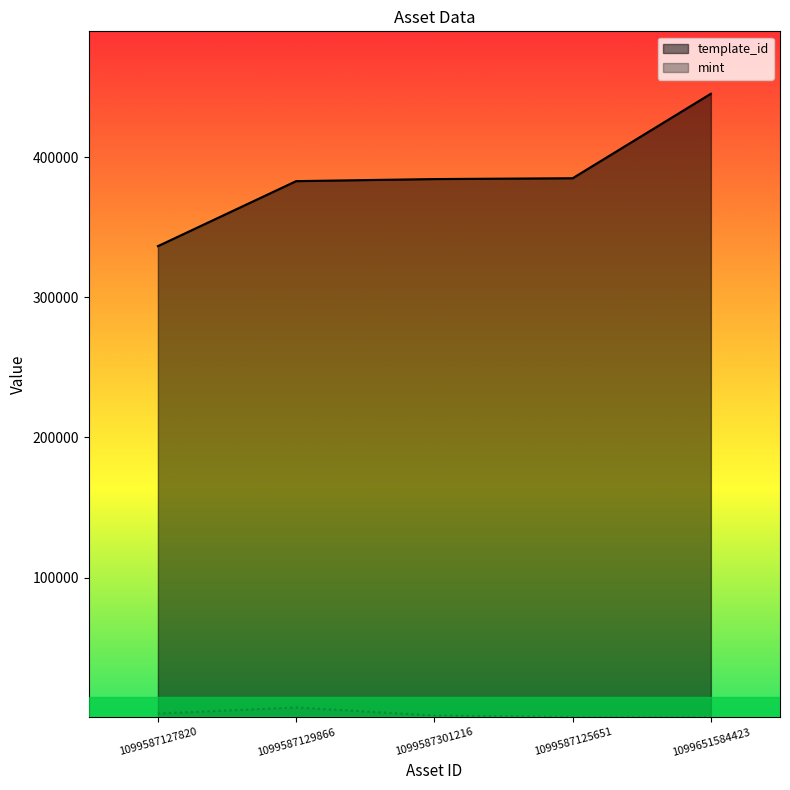

What is the difference between the template_id values at 1099587125651 and 1099651584423?

60347